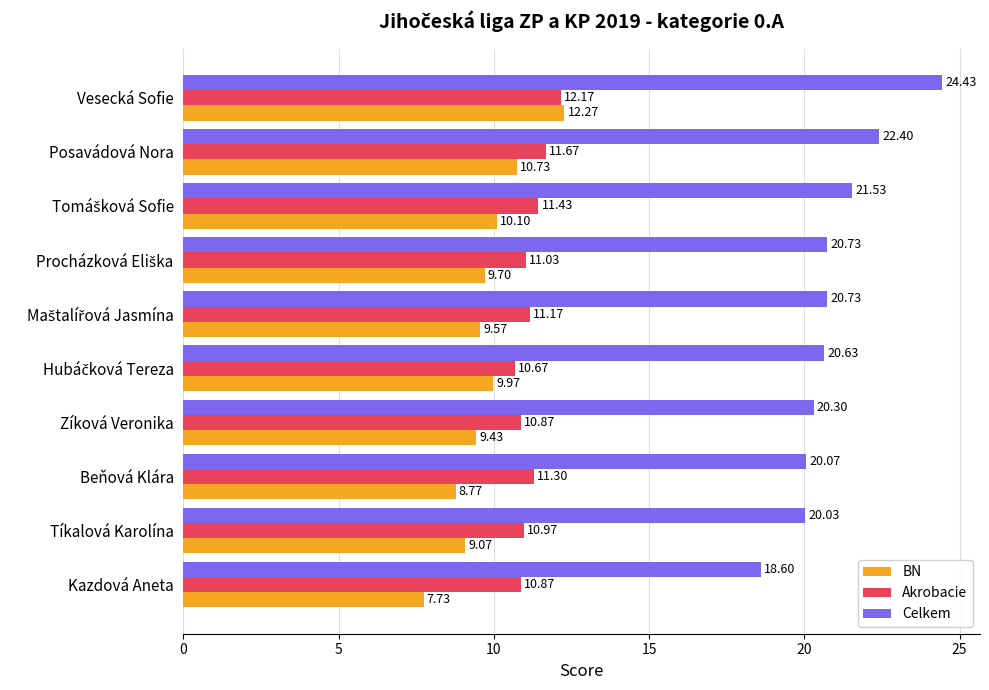

What is the sum of the BN values at Tíkalová Karolína and Beňová Klára?

17.8